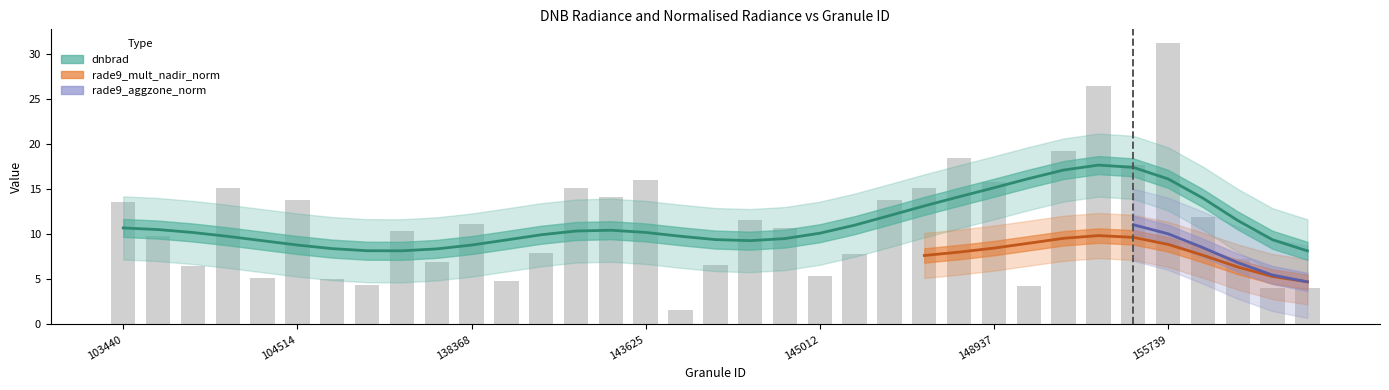

Does the chart contain stacked bars?

No